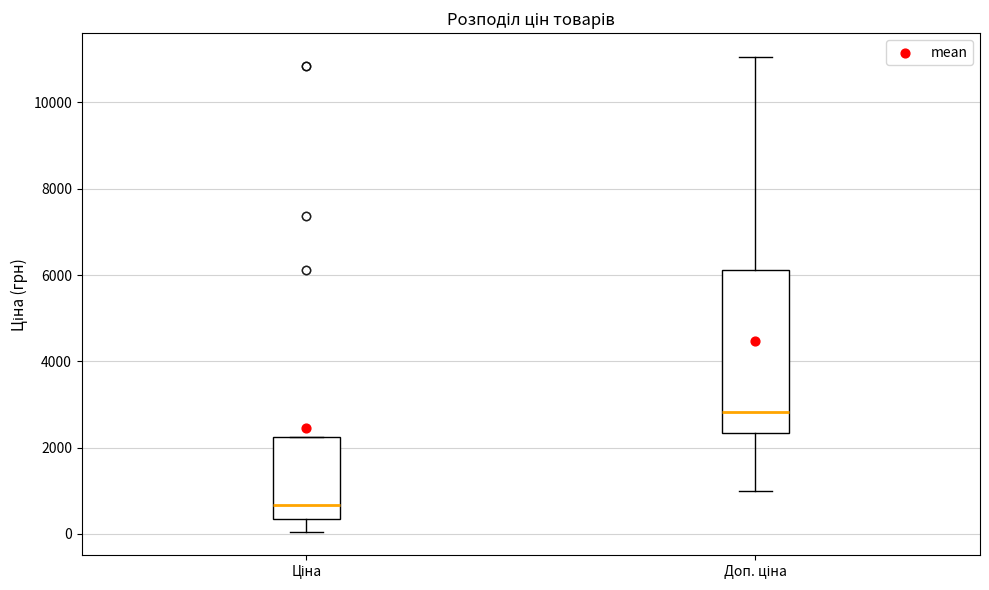

Reading left to right, transcribe this box plot: for each box, give where its median line is, the range the box spans, and where its two whiskers end, as read against the y-axis. The values are not printed on the chart, so give them approximately, as read against the axis.

Ціна: median 600, box 400 to 2200, whiskers 0 to 2200
Доп. ціна: median 2800, box 2400 to 6200, whiskers 1000 to 11000